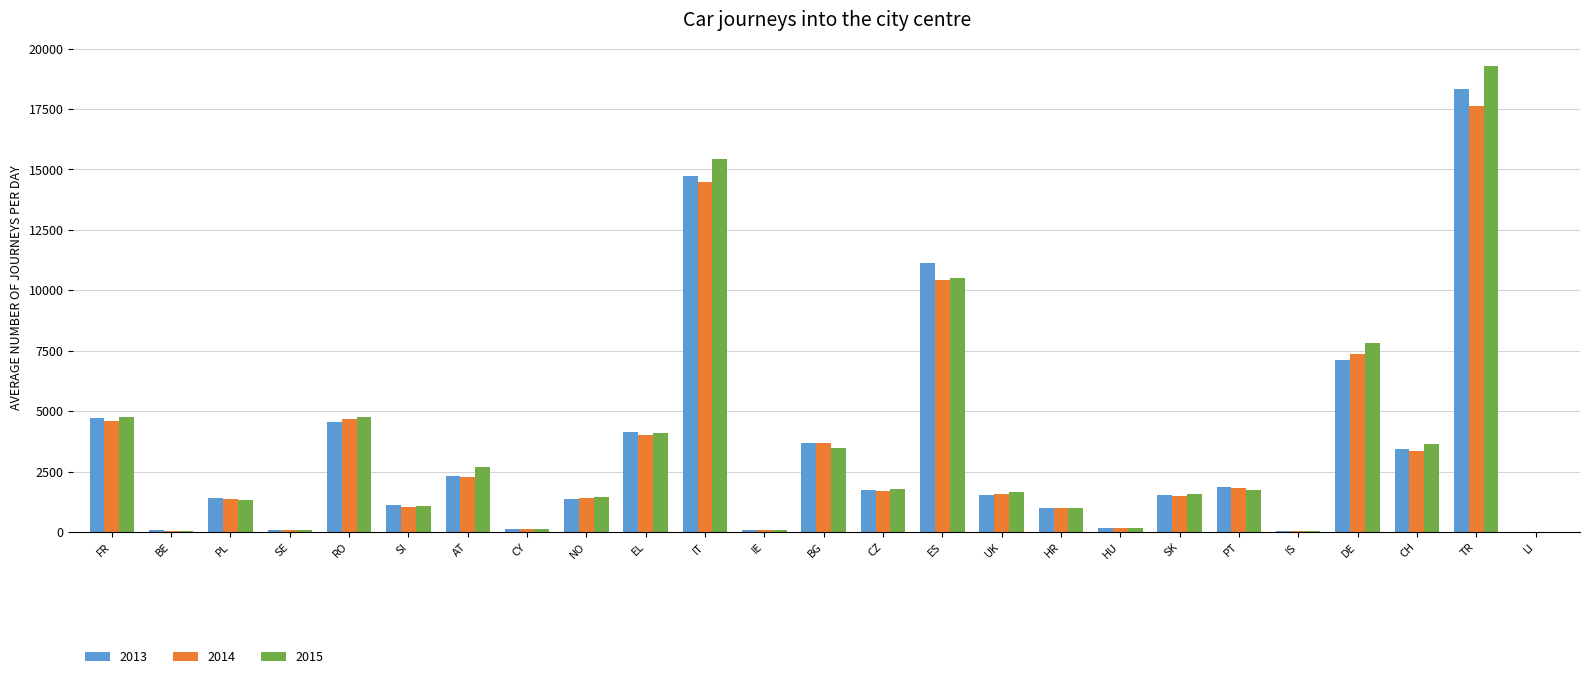

The value of 2015 at CZ is 2447. True or false?

False